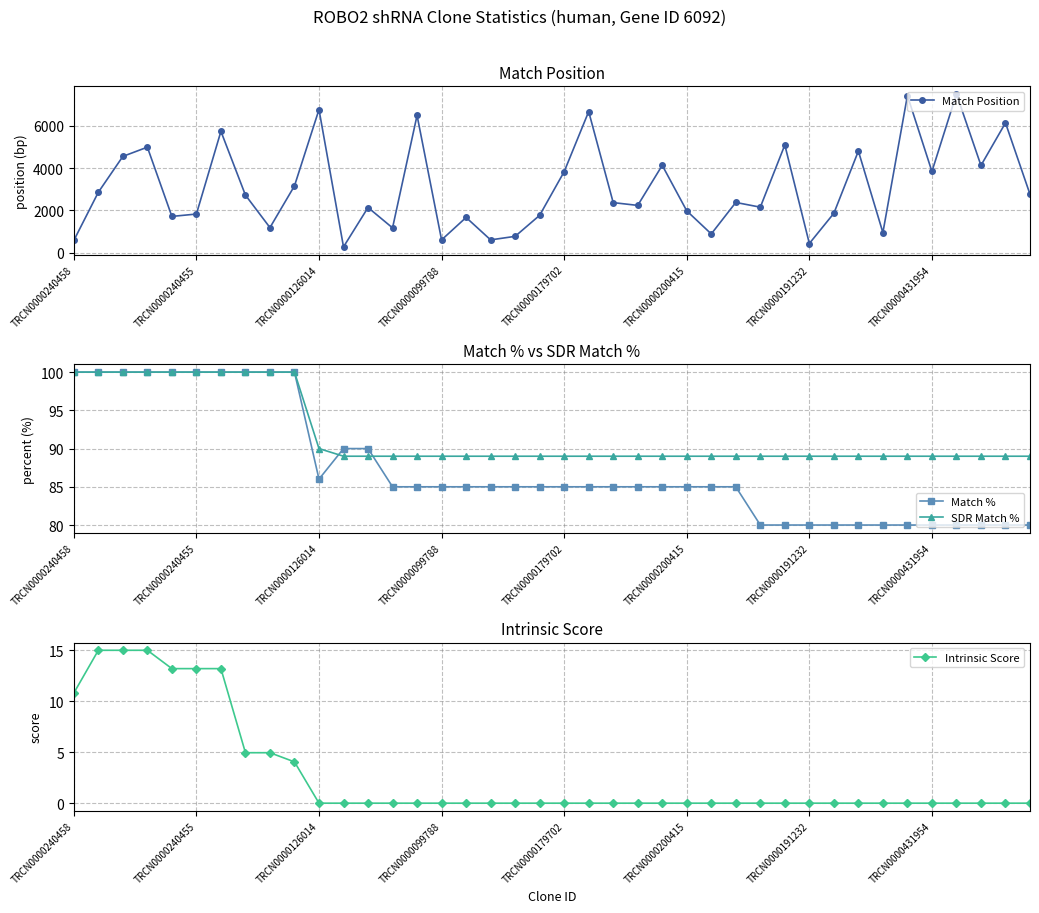

List the series in order of their peak value, lowest first.

Intrinsic Score, Match %, SDR Match %, Match Position